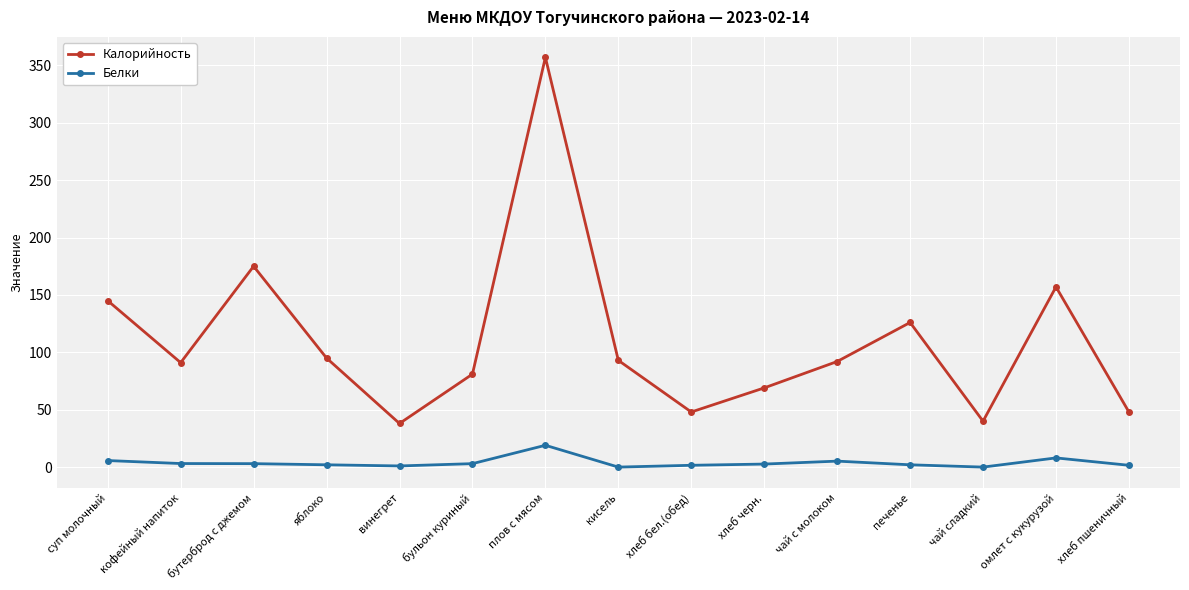

What is the minimum value for Калорийность?

38.0